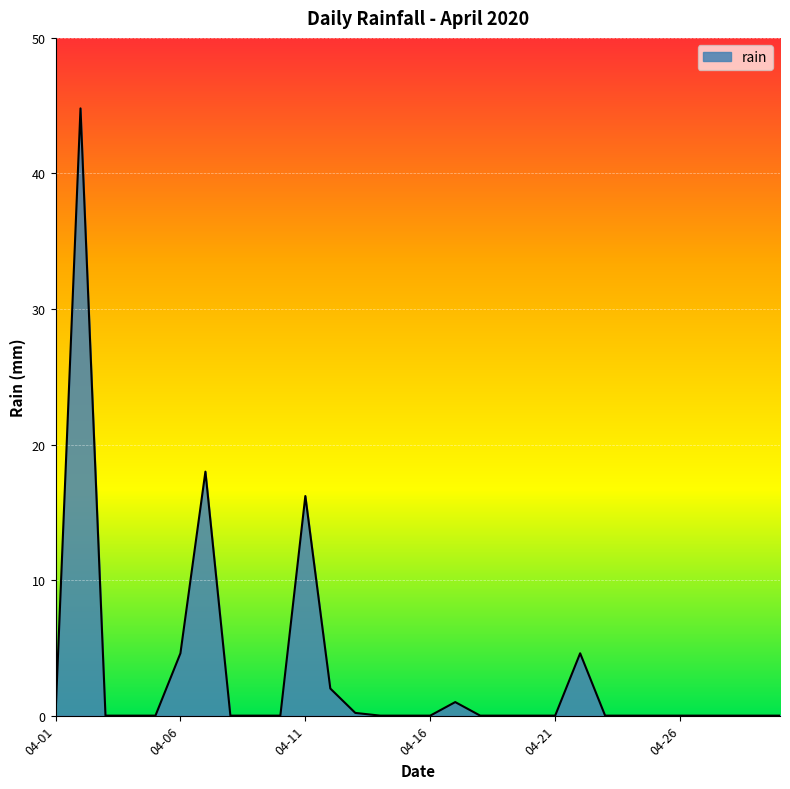

What is the greatest value displayed?

44.8